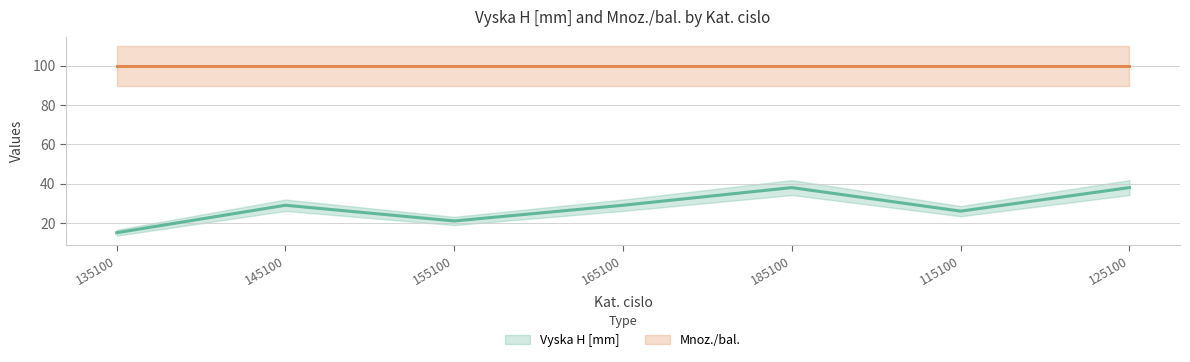

What is the difference between the values at 155100 and 165100?

8